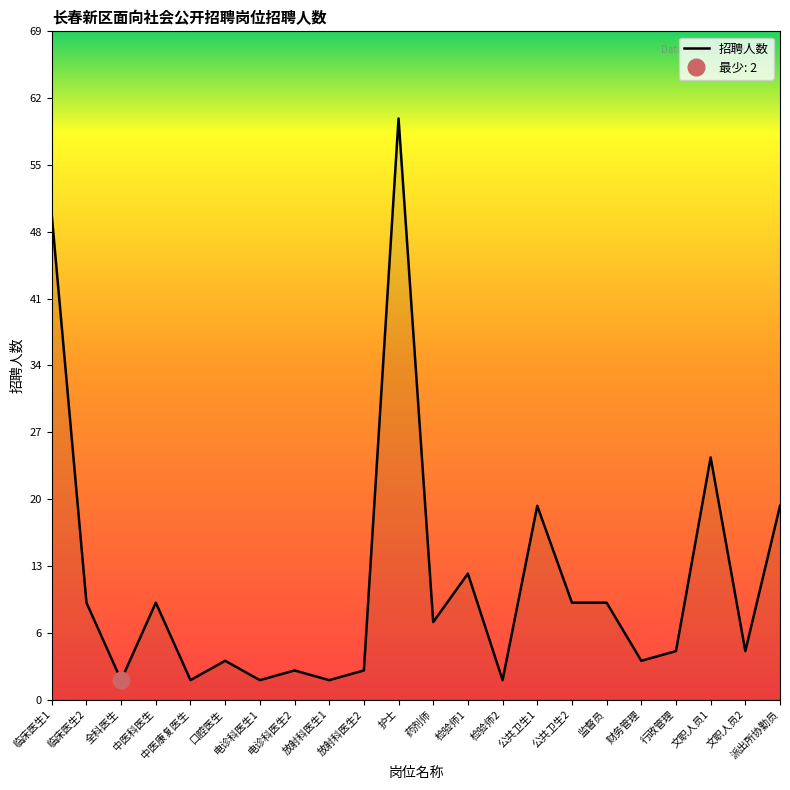

What position from the right is 临床医生1?

22